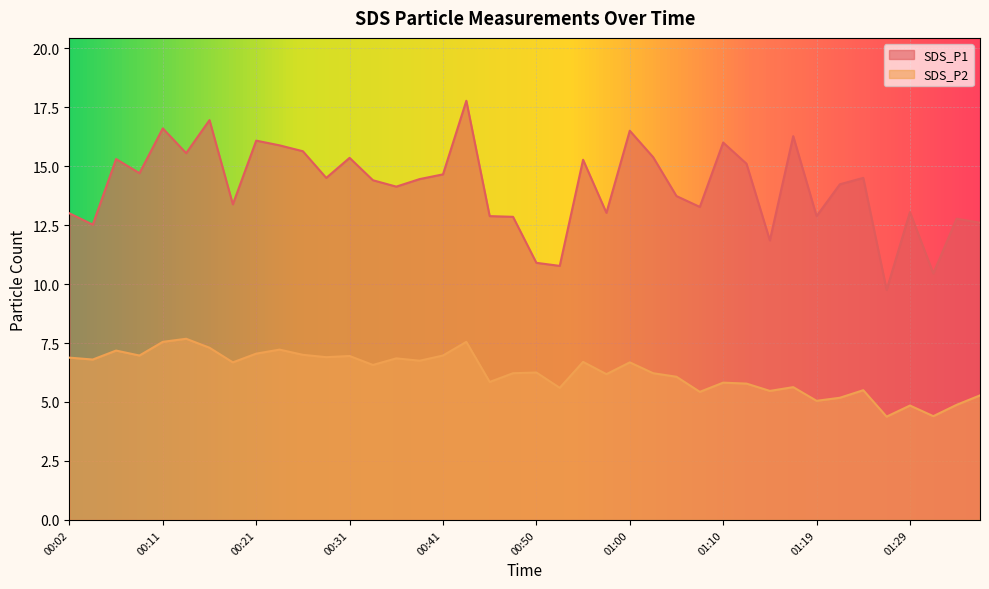

At which label does SDS_P2 first exceed 6?

00:02